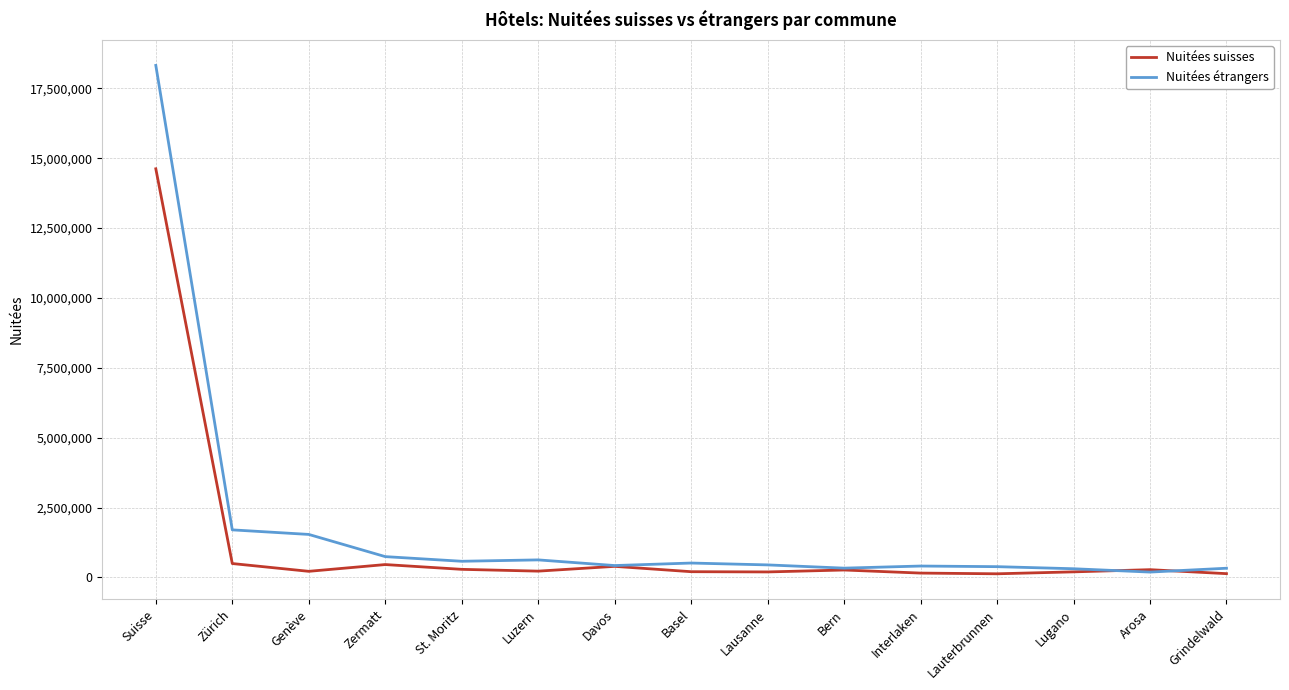

Which series changed the most between St. Moritz and Arosa?

Nuitées étrangers